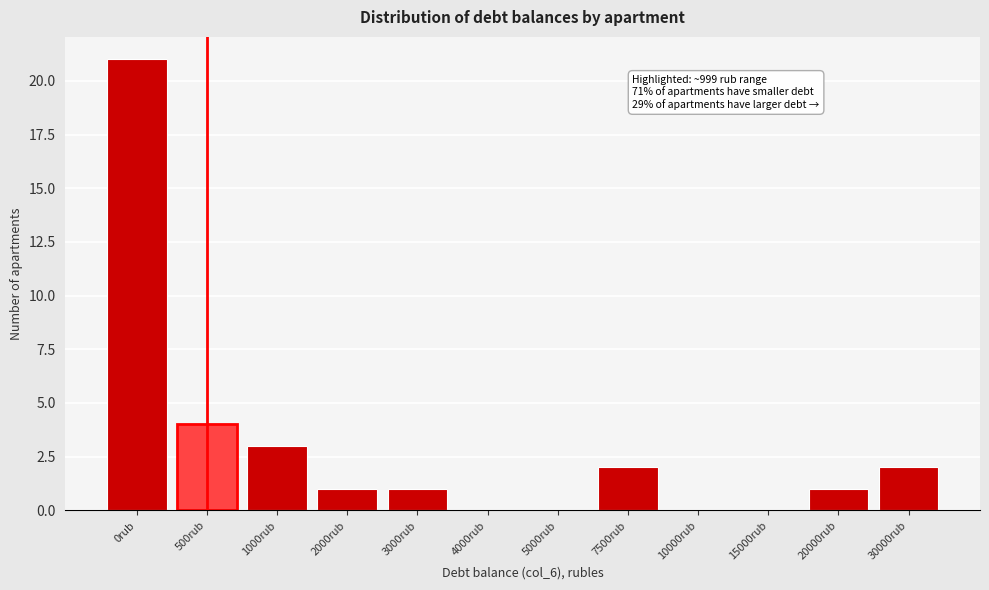

Reading right to left, list all the values displayed in this chart.

30000rub=2	20000rub=1	15000rub=0	10000rub=0	7500rub=2	5000rub=0	4000rub=0	3000rub=1	2000rub=1	1000rub=3	500rub=4	0rub=21